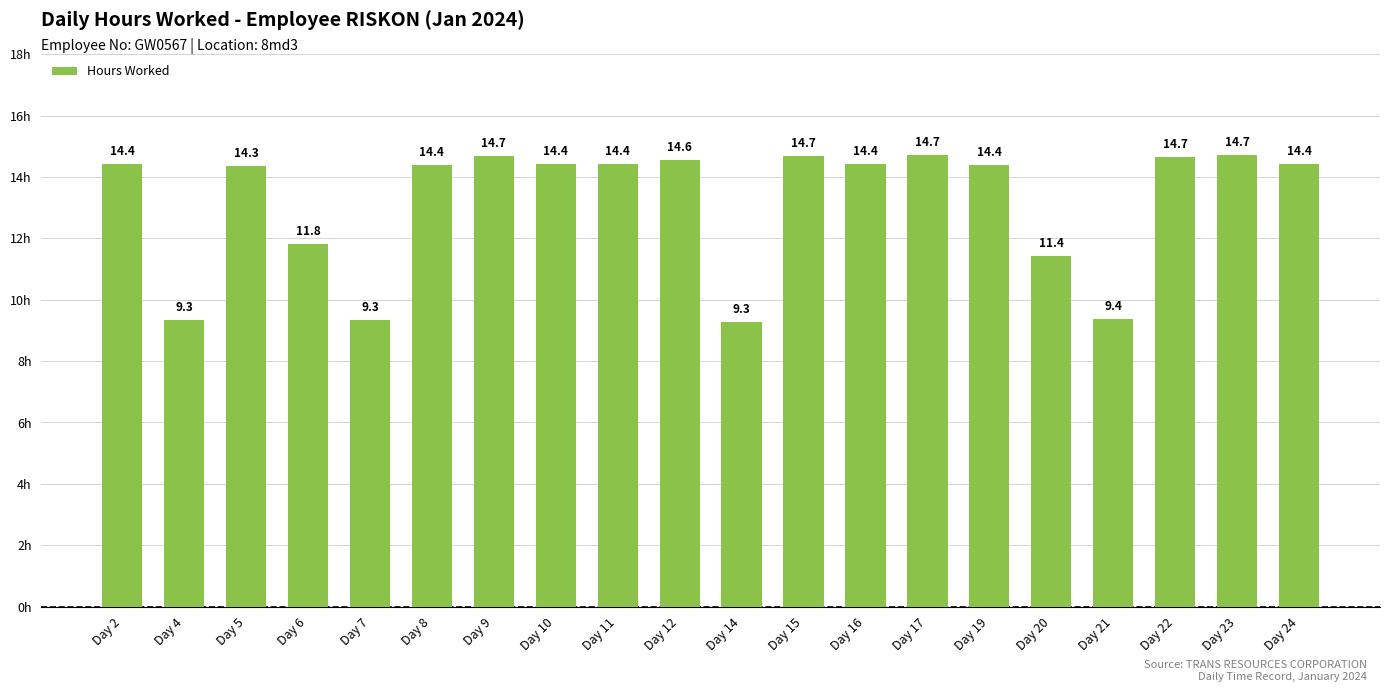

Approximately how many times larger is the value at Day 11 compared to Day 7?

1.5